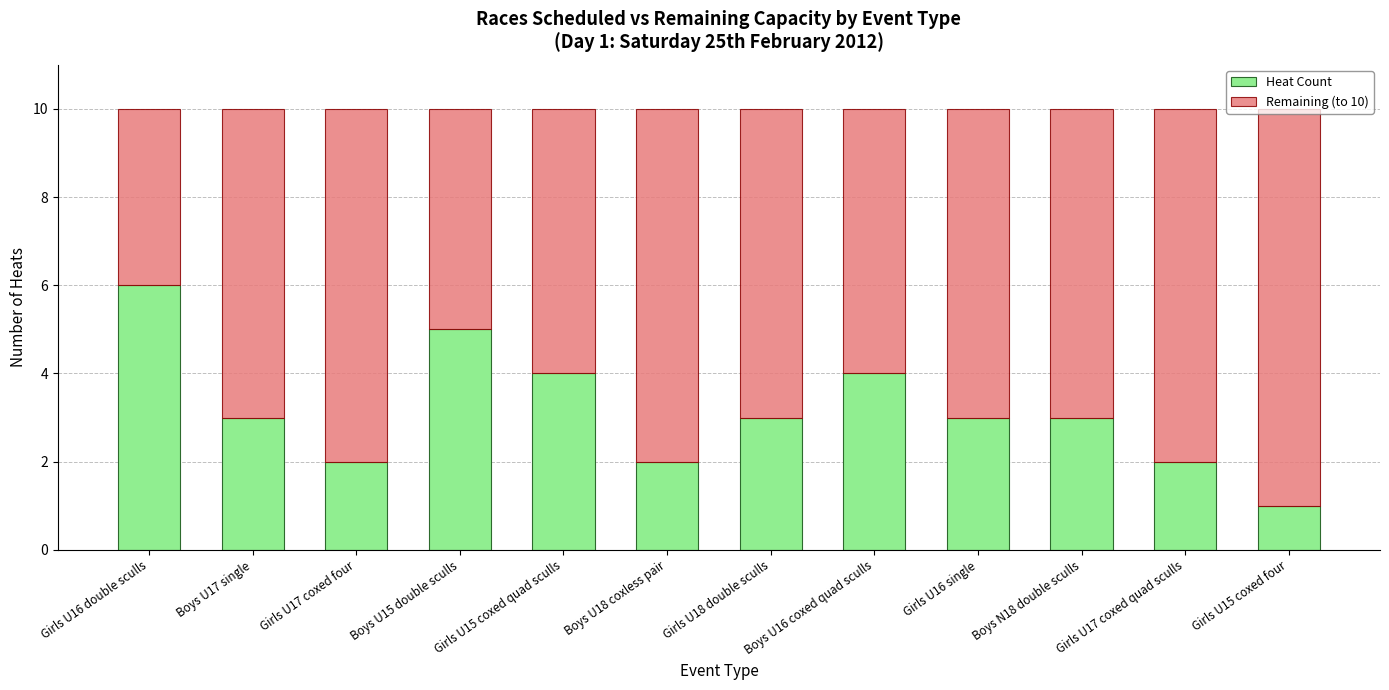

The Heat Count series shows 2 at Girls U15 coxed four. True or false?

False